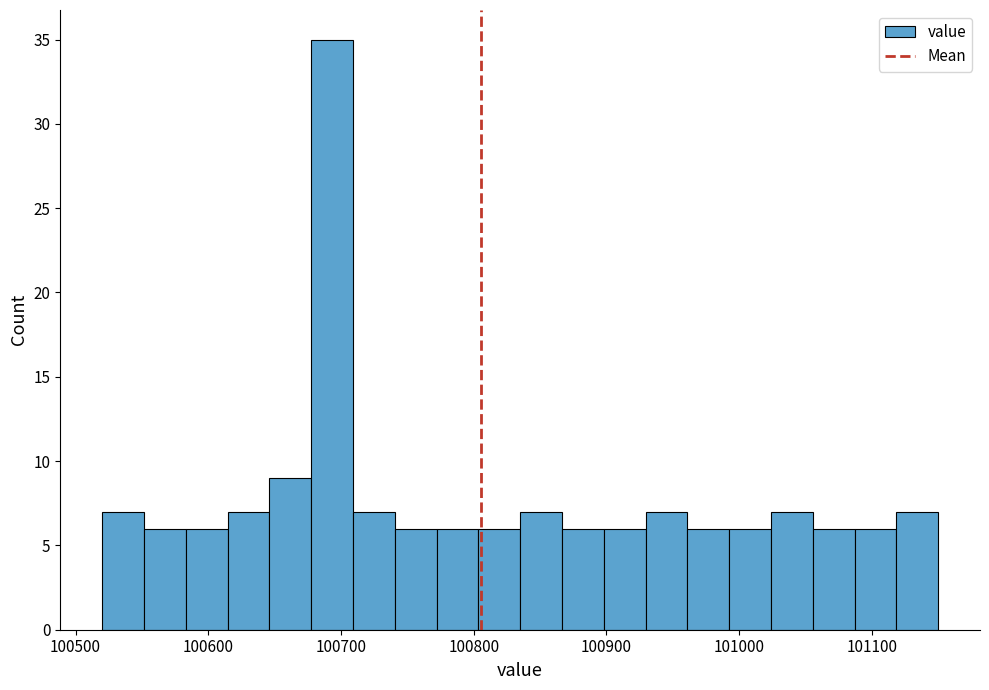

Around what value on the x-axis is the tallest bar? Give the approximate position of its centre, as read against the axis.

100690